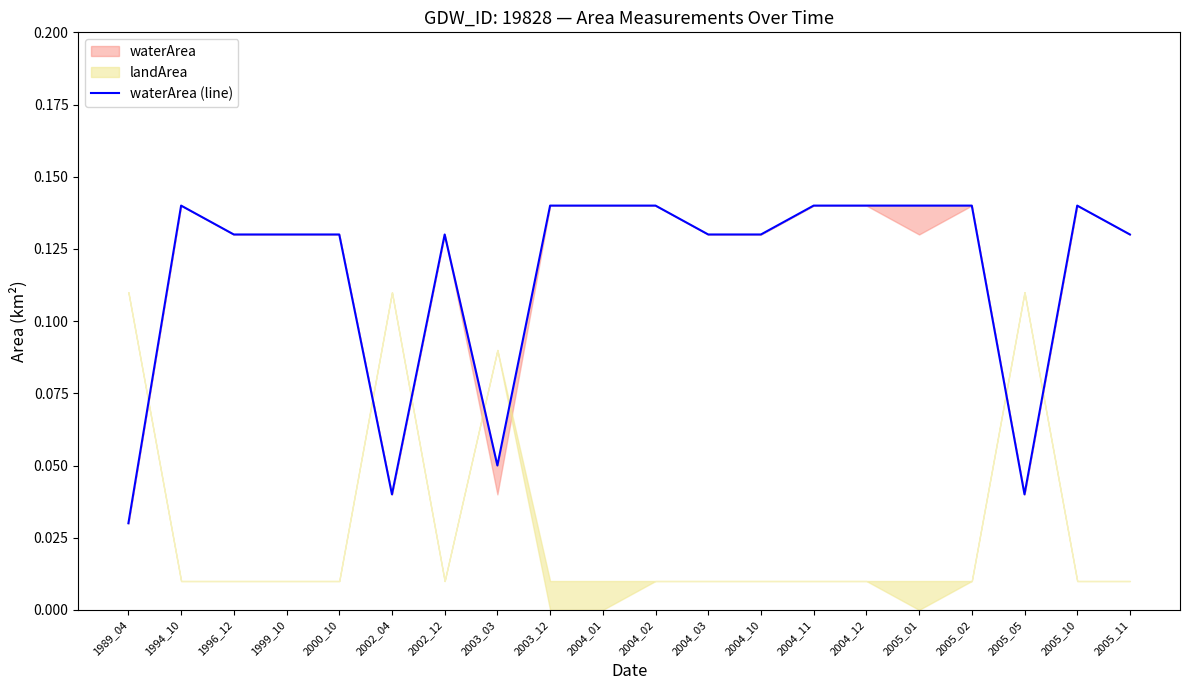

How many points are lower than both their immediate neighbors (excluding endpoints)?

3